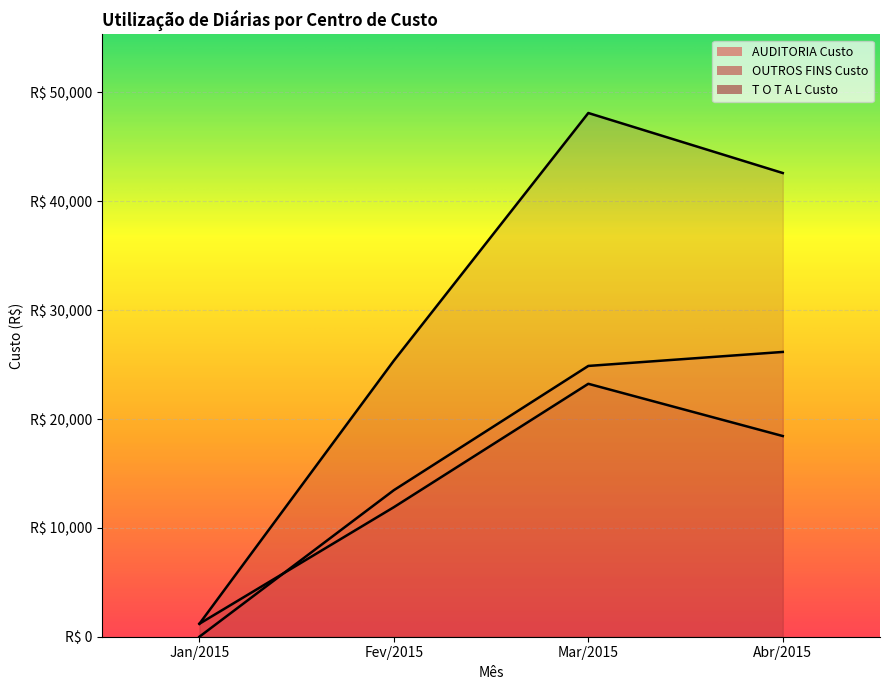

How many values in the OUTROS FINS Custo series exceed 18437?

1